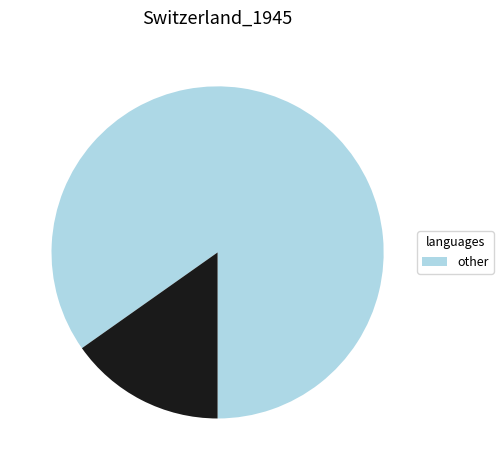

Is there any slice that represents more than half of the pie?

Yes